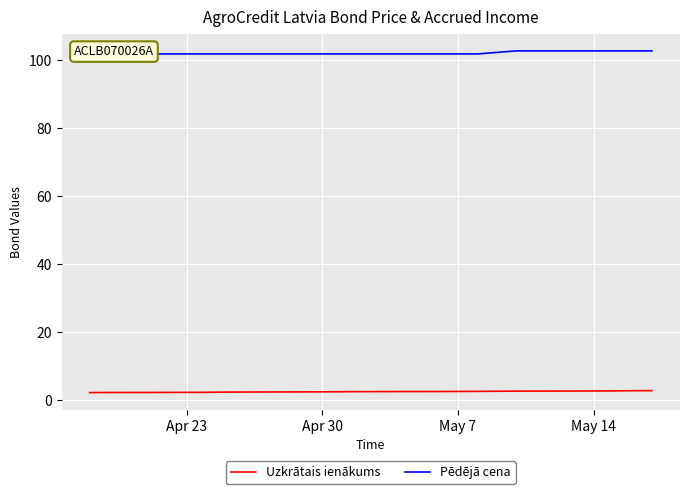

What is the maximum value for Uzkrātais ienākums?

2.7